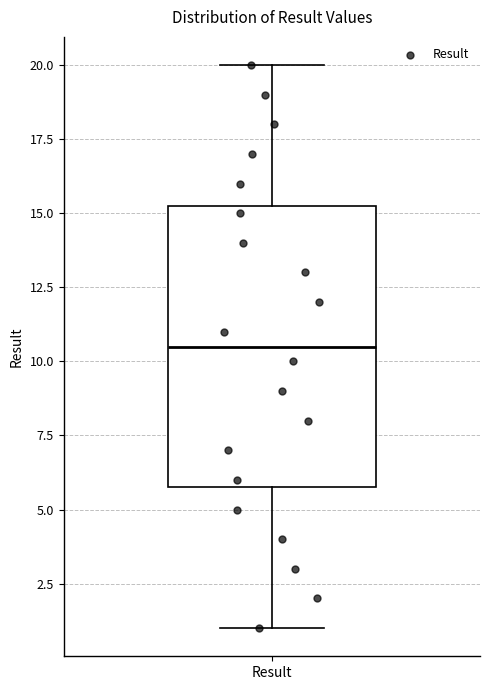

Transcribe this box plot: give where the median line is, the range the box spans, and where the two whiskers end, as read against the y-axis. The values are not printed on the chart, so give them approximately, as read against the axis.

median 10.5, box 6.0 to 15.5, whiskers 1.0 to 20.0